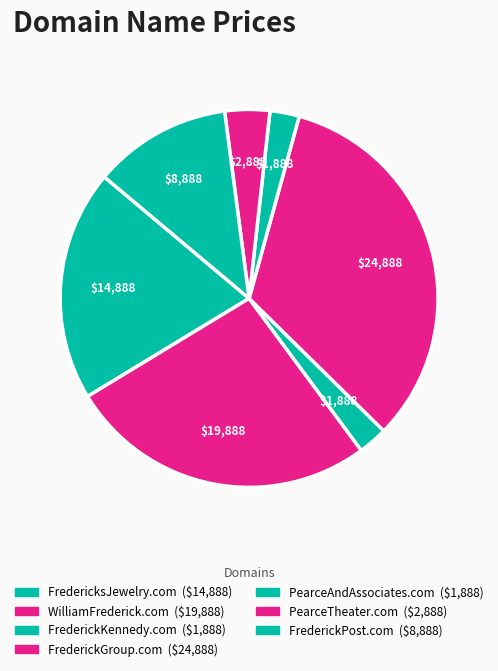

What percentage is the FrederickKennedy.com slice, to the nearest percent?

3%